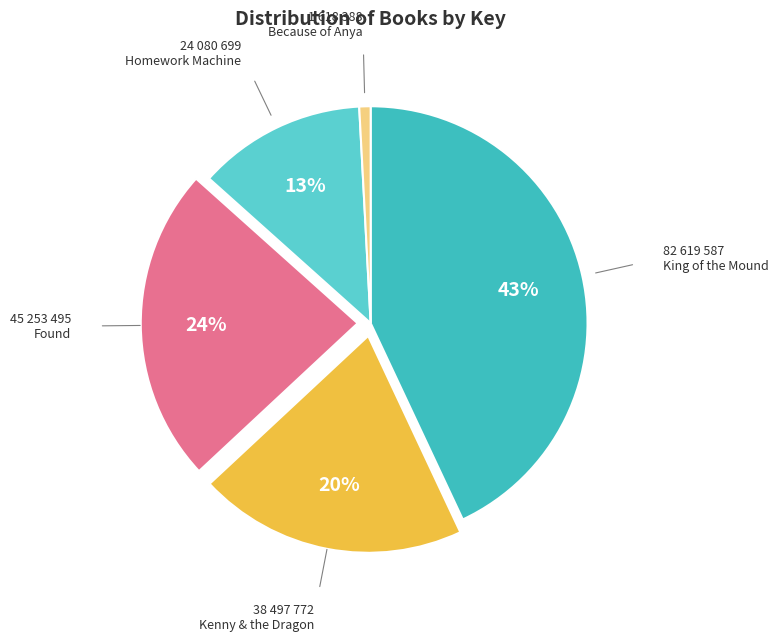

How many segments does this pie chart have?

5